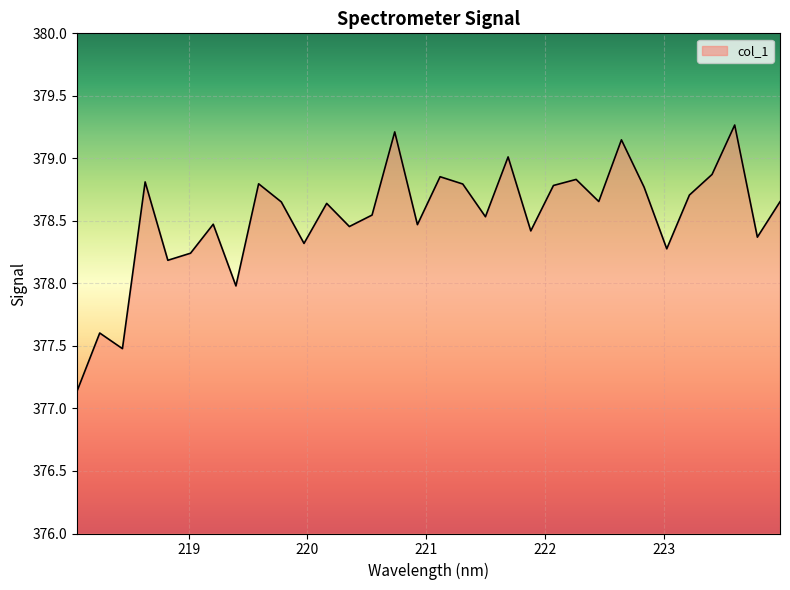

What is the minimum value shown in the chart?

377.1